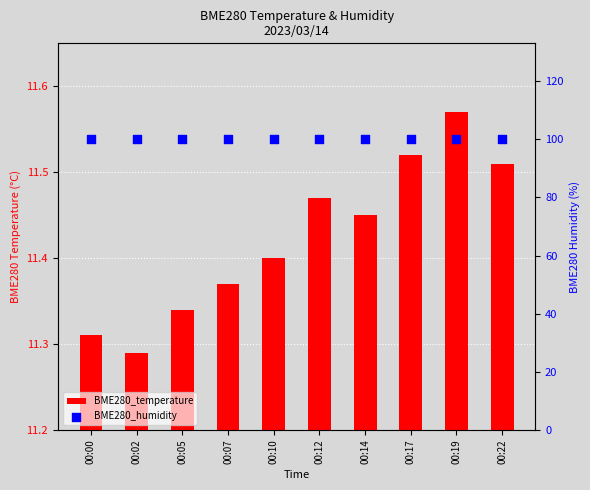

Is the value of BME280_temperature at 00:12 greater than the value of BME280_humidity at 00:19?

No